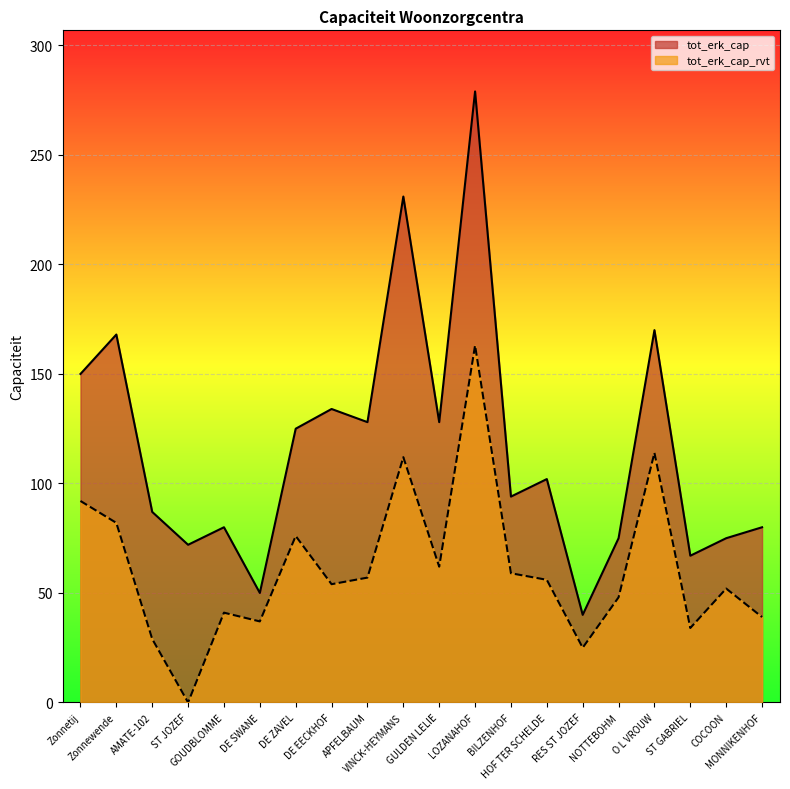

Reading left to right, transcribe all the data shown in this chart.

tot_erk_cap: Zonnetij=150	Zonnewende=168	AMATE-102=87	ST JOZEF=72	GOUDBLOMME=80	DE SWANE=50	DE ZAVEL=125	DE EECKHOF=134	APFELBAUM=128	VINCK-HEYMANS=231	GULDEN LELIE=128	LOZANAHOF=279	BILZENHOF=94	HOF TER SCHELDE=102	RES ST JOZEF=40	NOTTEBOHM=75	O L VROUW=170	ST GABRIEL=67	COCOON=75	MONNIKENHOF=80
tot_erk_cap_rvt: Zonnetij=92	Zonnewende=82	AMATE-102=29	ST JOZEF=0	GOUDBLOMME=41	DE SWANE=37	DE ZAVEL=76	DE EECKHOF=54	APFELBAUM=57	VINCK-HEYMANS=112	GULDEN LELIE=62	LOZANAHOF=163	BILZENHOF=59	HOF TER SCHELDE=56	RES ST JOZEF=25	NOTTEBOHM=48	O L VROUW=114	ST GABRIEL=34	COCOON=52	MONNIKENHOF=39